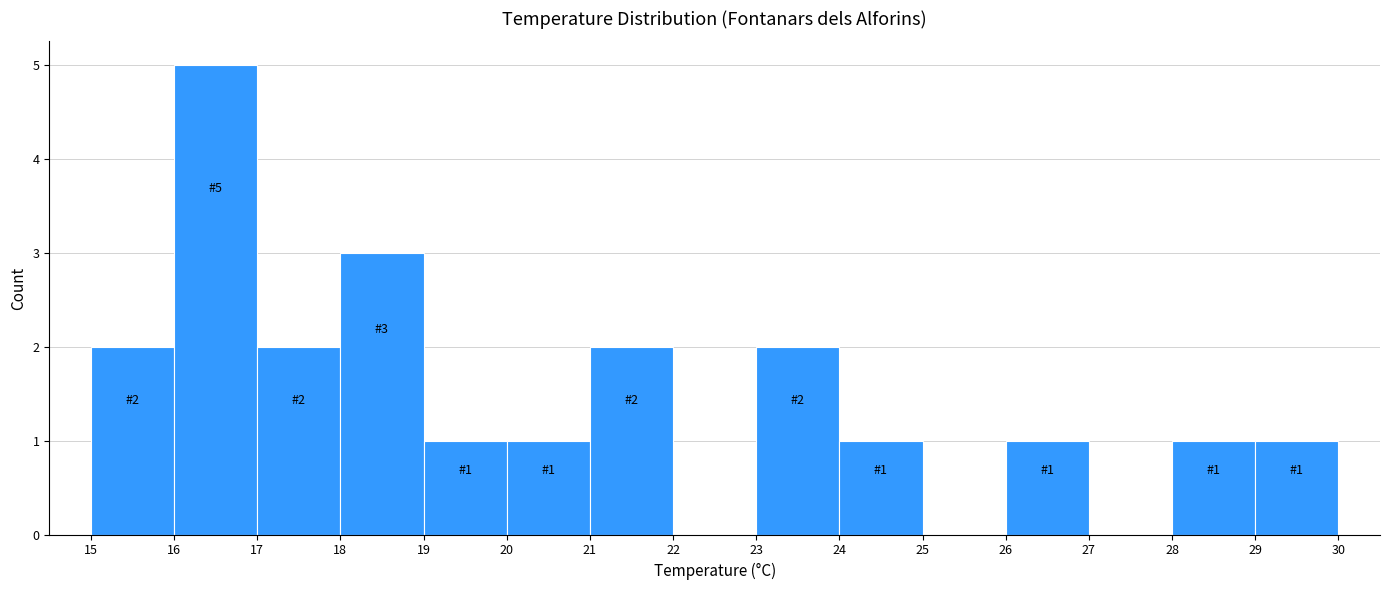

Which range on the x-axis has the tallest bar?

16 to 17